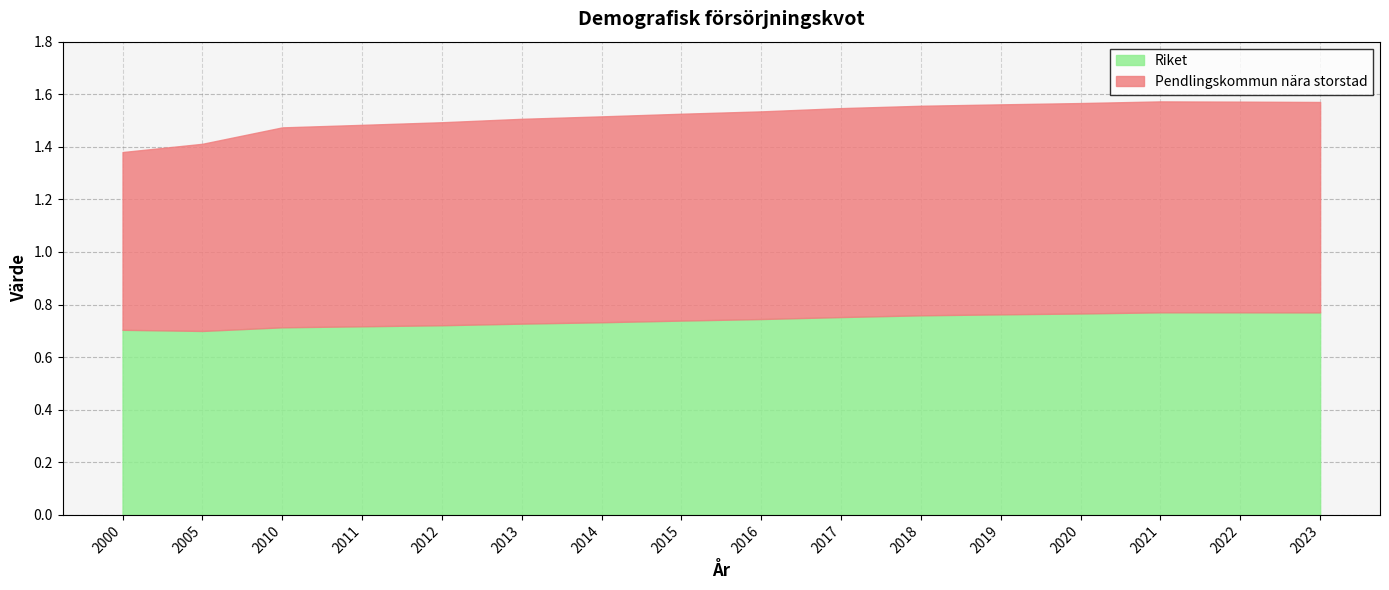

Does the chart display data point markers on the line(s)?

No